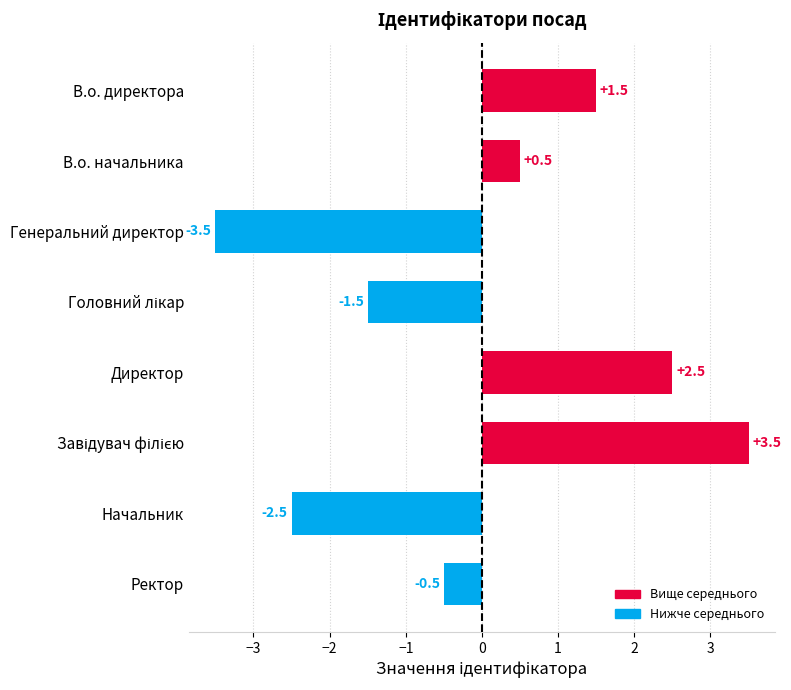

How many bars are there in total?

8